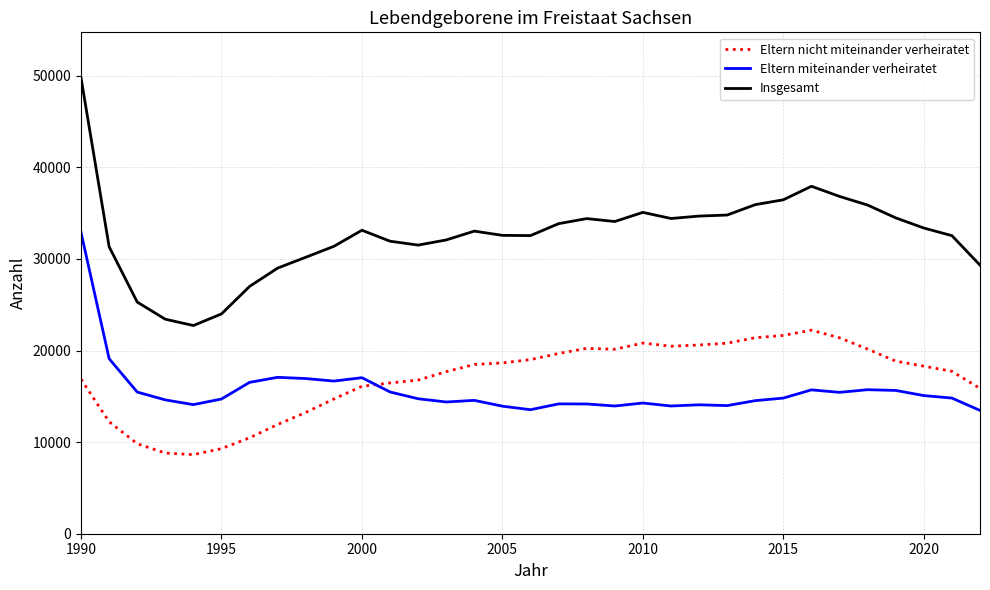

What is the minimum value for Eltern miteinander verheiratet?

13464